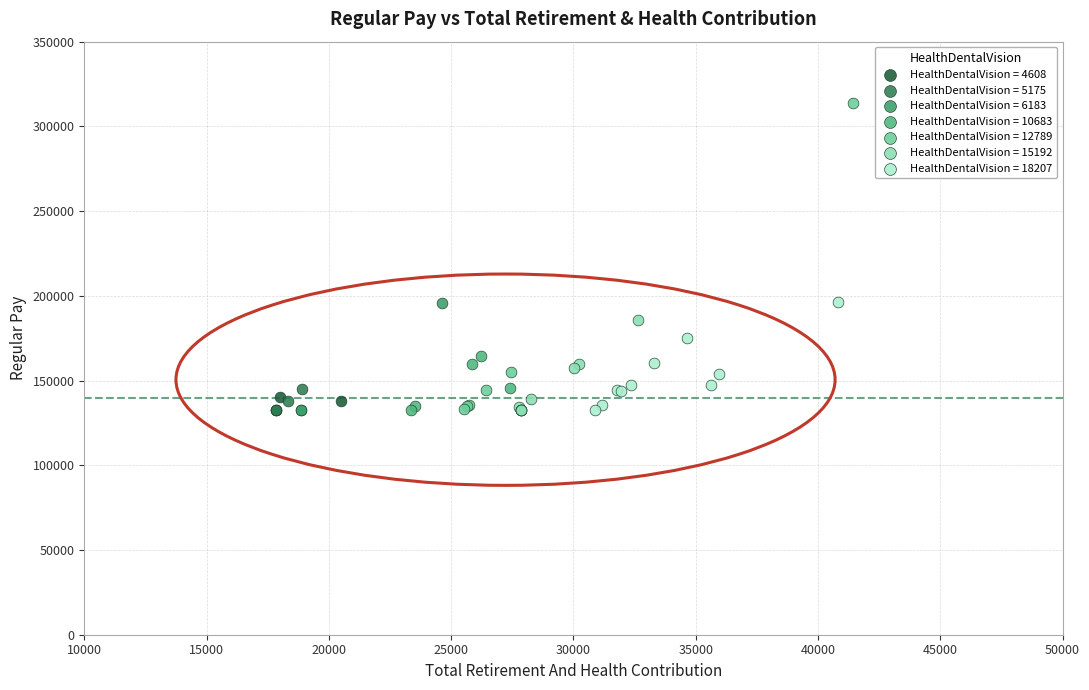

Which series contains the highest Y value?

HealthDentalVision = 12789